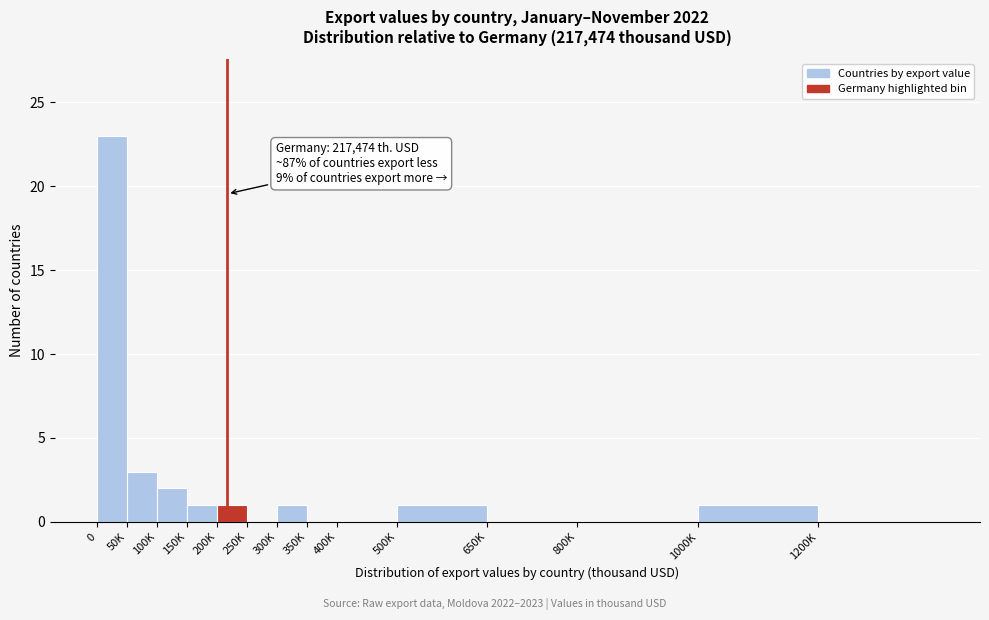

Reading right to left, extract all data points from this chart.

1200K=0	1000K=1	800K=0	650K=0	500K=1	400K=0	350K=0	300K=1	250K=0	200K=1	150K=1	100K=2	50K=3	0=23